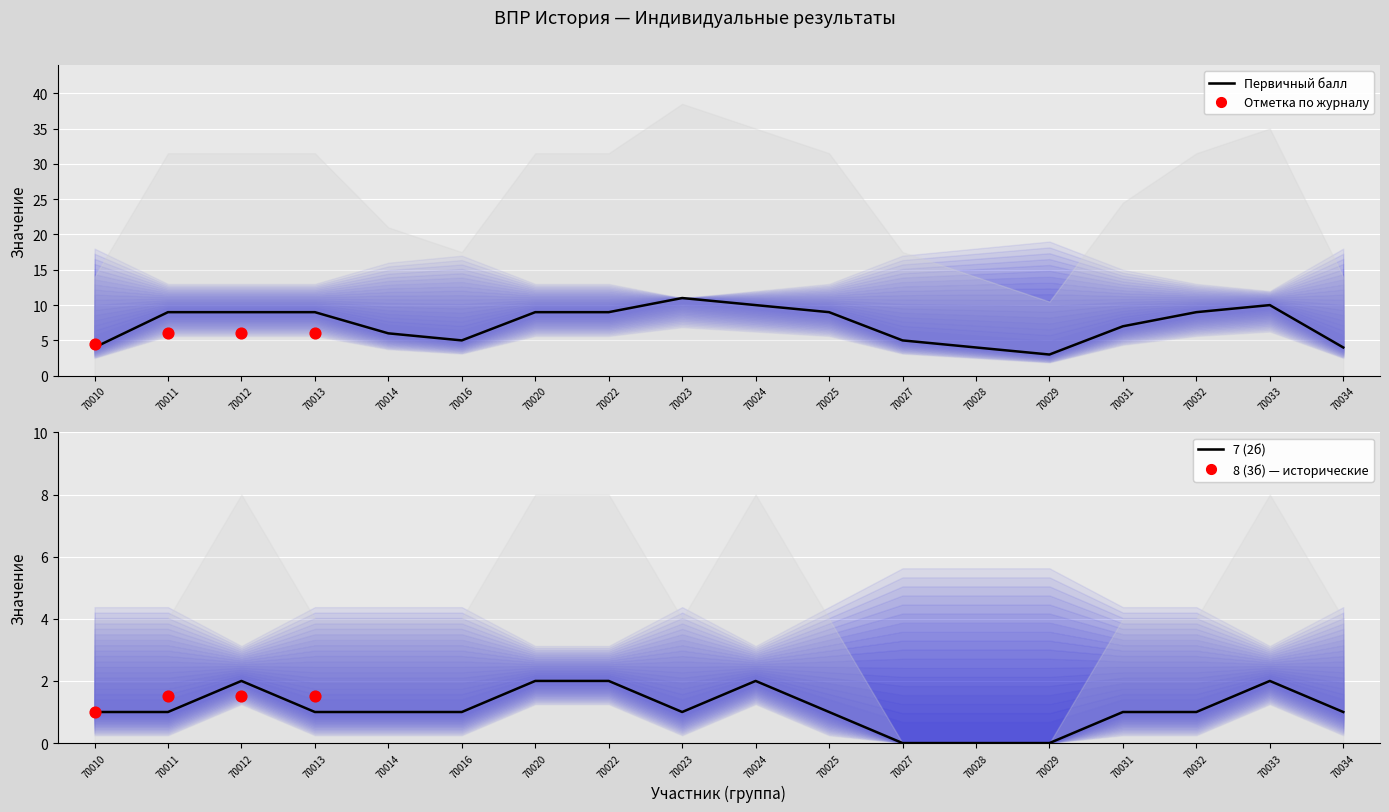

At how many categories does at least one series exceed 3?

17